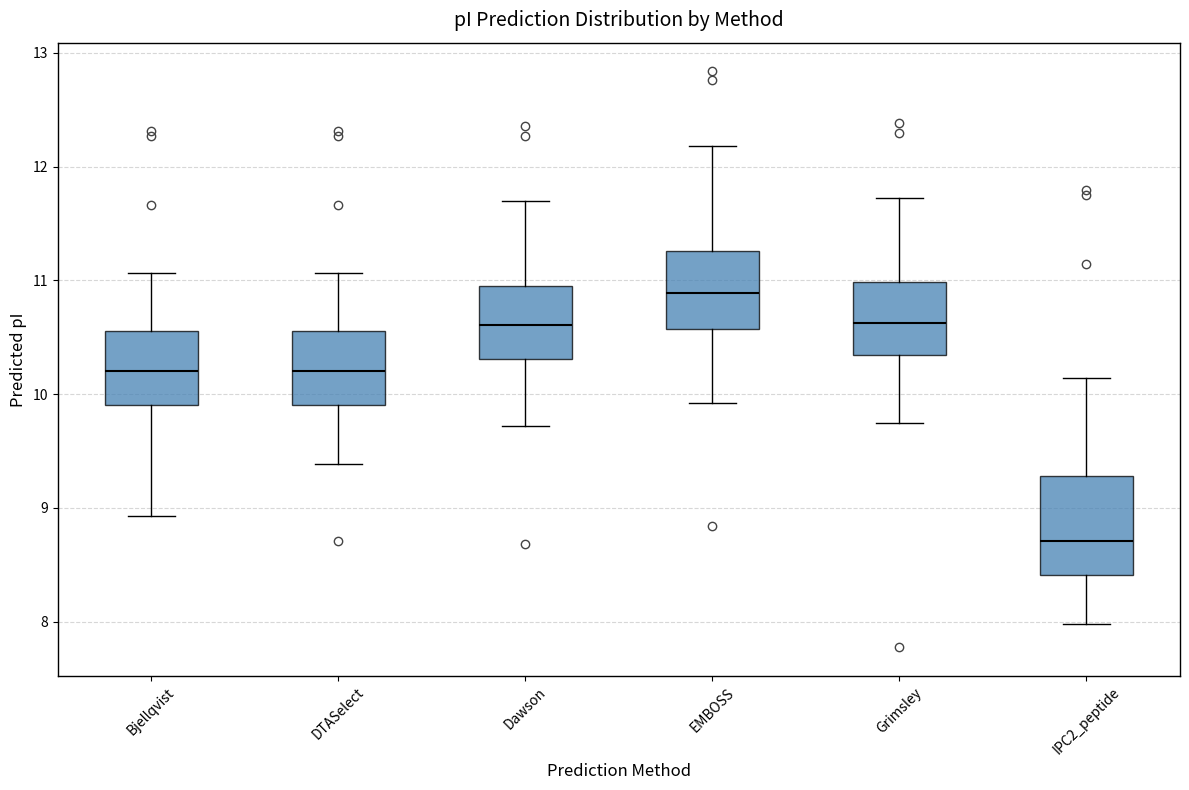

Which box has the lowest median line?

IPC2_peptide